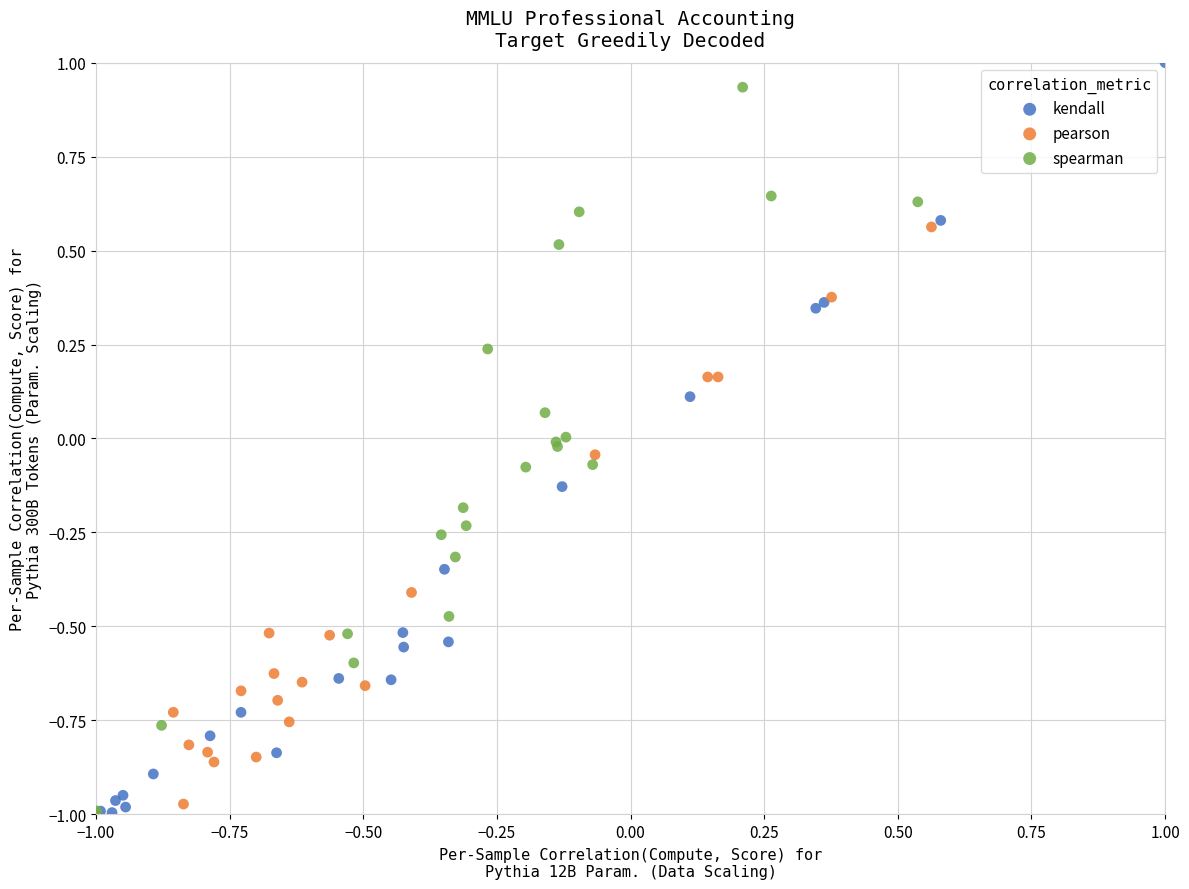

What are all the series names shown in the legend?

kendall, pearson, spearman